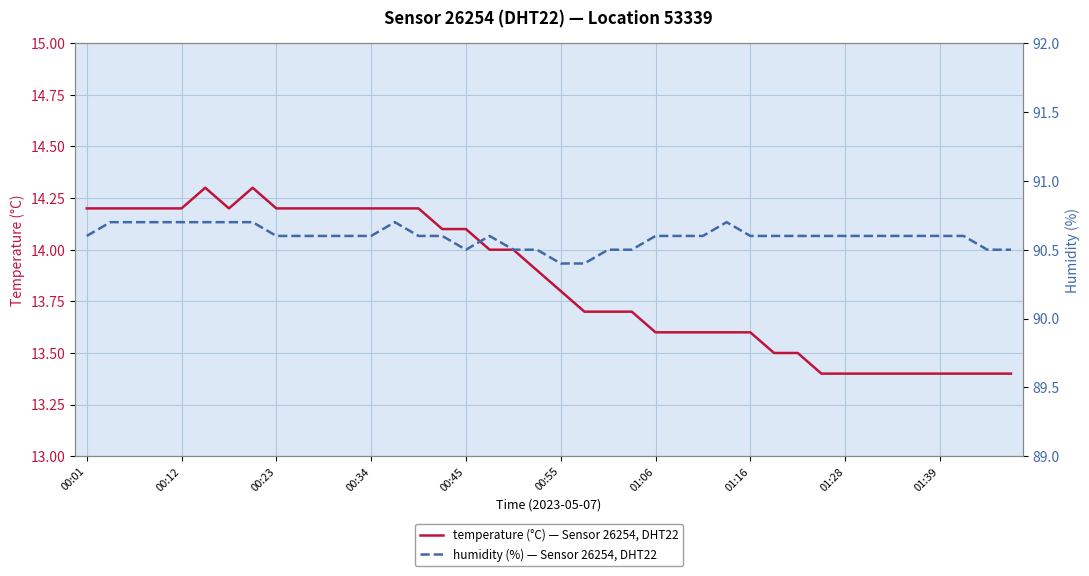

Reading left to right, what are all the values shown in this chart?

temperature: 14.2	14.2	14.2	14.2	14.2	14.3	14.2	14.3	14.2	14.2	14.2	14.2	14.2	14.2	14.2	14.1	14.1	14.0	14.0	13.9	13.8	13.7	13.7	13.7	13.6	13.6	13.6	13.6	13.6	13.5	13.5	13.4	13.4	13.4	13.4	13.4	13.4	13.4	13.4	13.4
humidity: 90.6	90.7	90.7	90.7	90.7	90.7	90.7	90.7	90.6	90.6	90.6	90.6	90.6	90.7	90.6	90.6	90.5	90.6	90.5	90.5	90.4	90.4	90.5	90.5	90.6	90.6	90.6	90.7	90.6	90.6	90.6	90.6	90.6	90.6	90.6	90.6	90.6	90.6	90.5	90.5